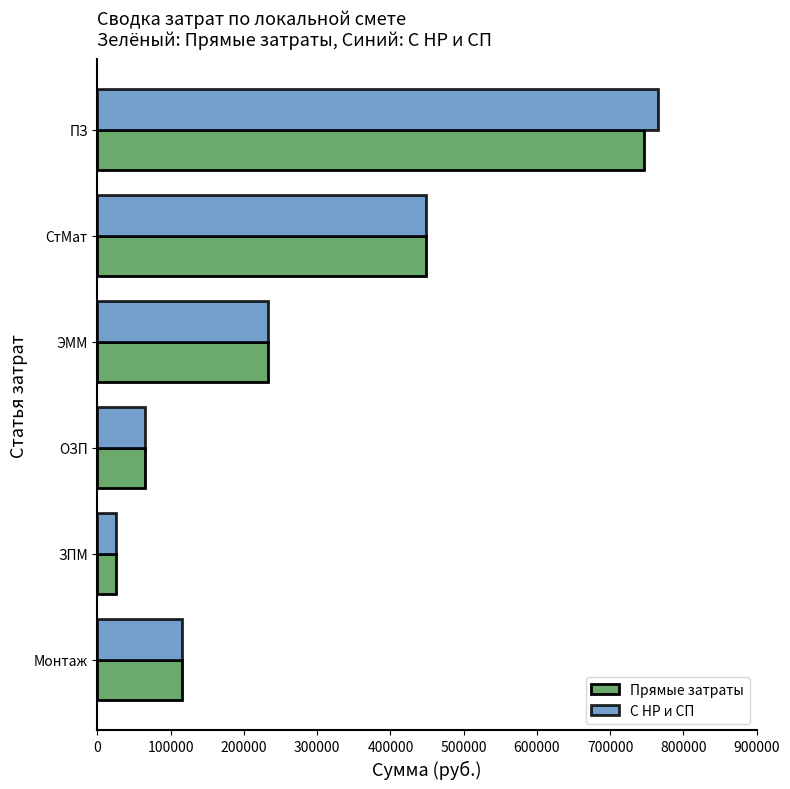

What is the difference between the maximum and minimum values in the Прямые затраты series?

721433.0